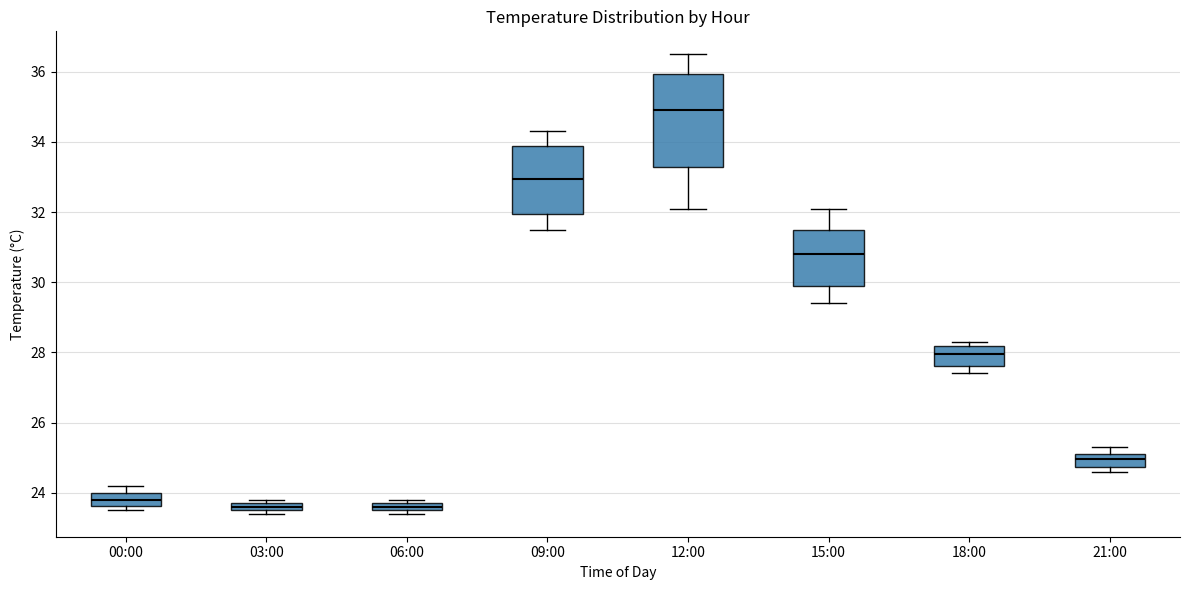

Comparing the boxes themselves (not the whiskers), which one is the tallest?

12:00